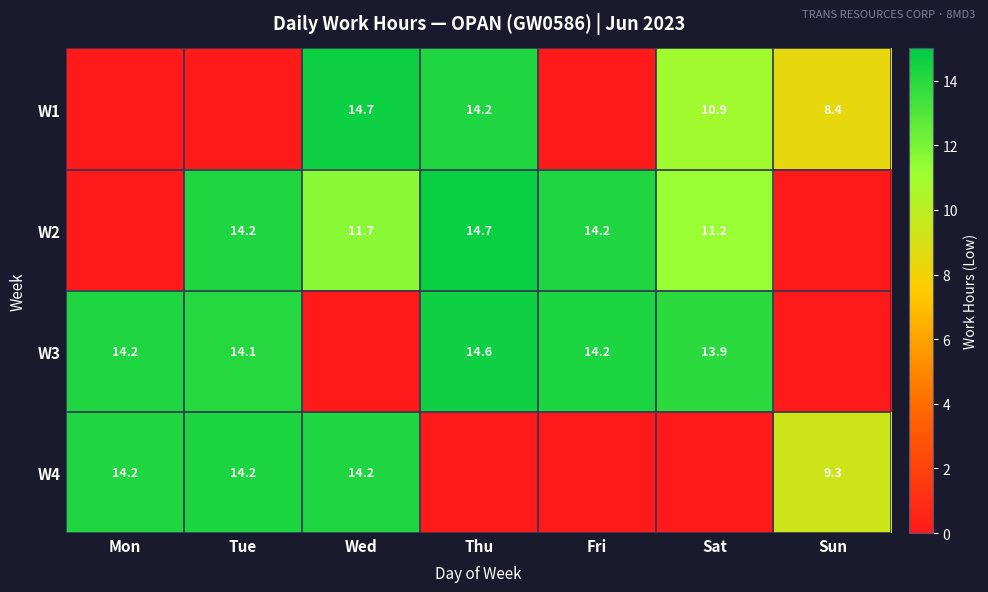

Which series has the widest spread of values?

W2